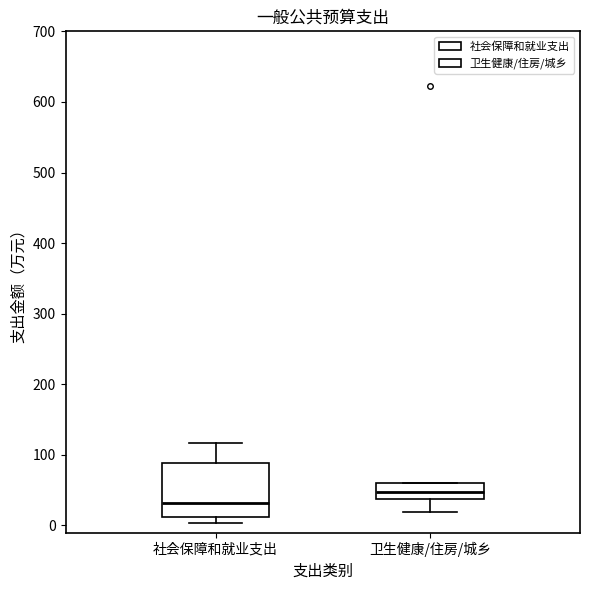

Which box is the tallest, from its lower edge to its upper edge?

社会保障和就业支出